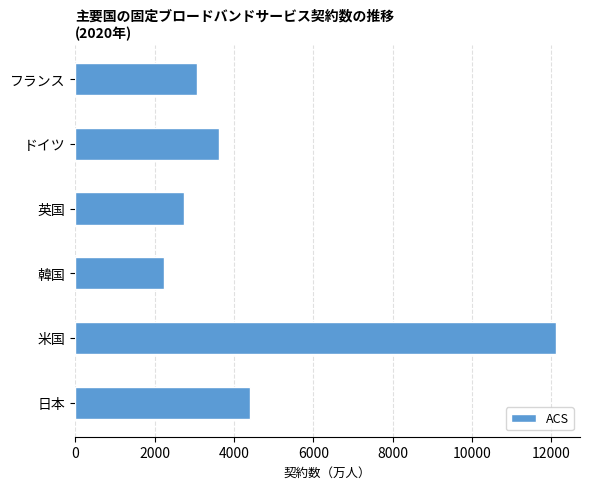

Does the chart contain stacked bars?

No